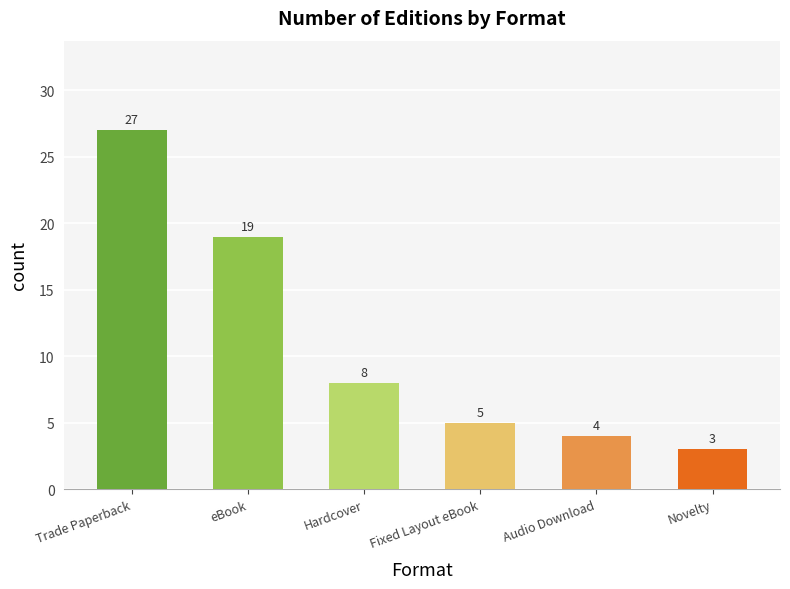

Are the bars grouped side by side (vs. stacked)?

No